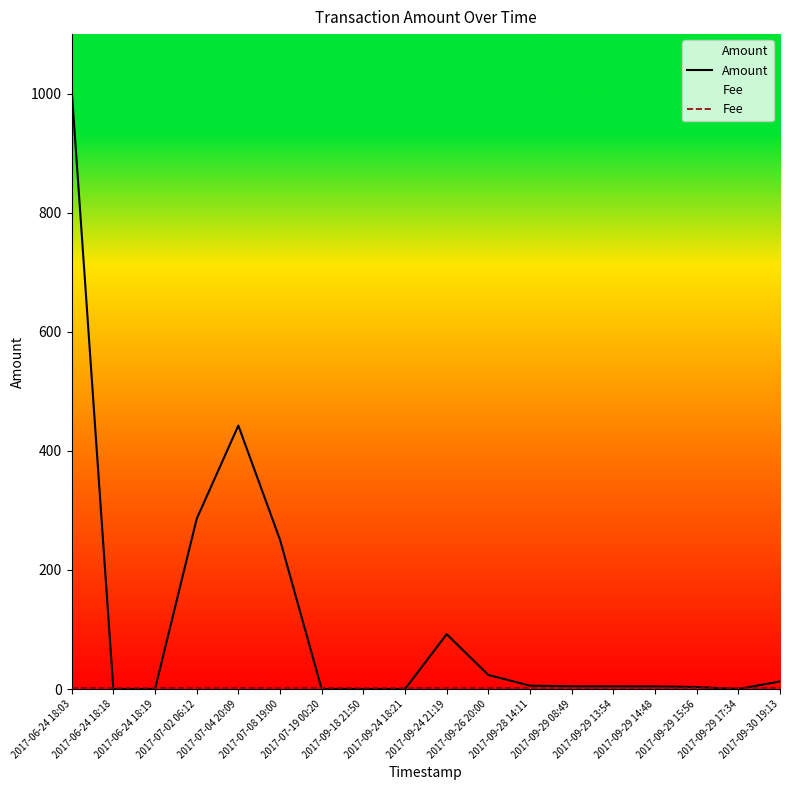

Reading left to right, extract all data points from this chart.

Amount: 1006.5	0.0	0.0	285.8	442.5	250.6	0.0	0.0	0.0	92.1	23.6	5.6	4.6	4.5	4.4	3.4	0.0	12.7
Fee: 1.0	1.0	1.0	1.0	1.0	1.0	1.0	1.0	1.0	1.0	1.0	1.0	1.0	1.0	1.0	1.0	1.0	1.0